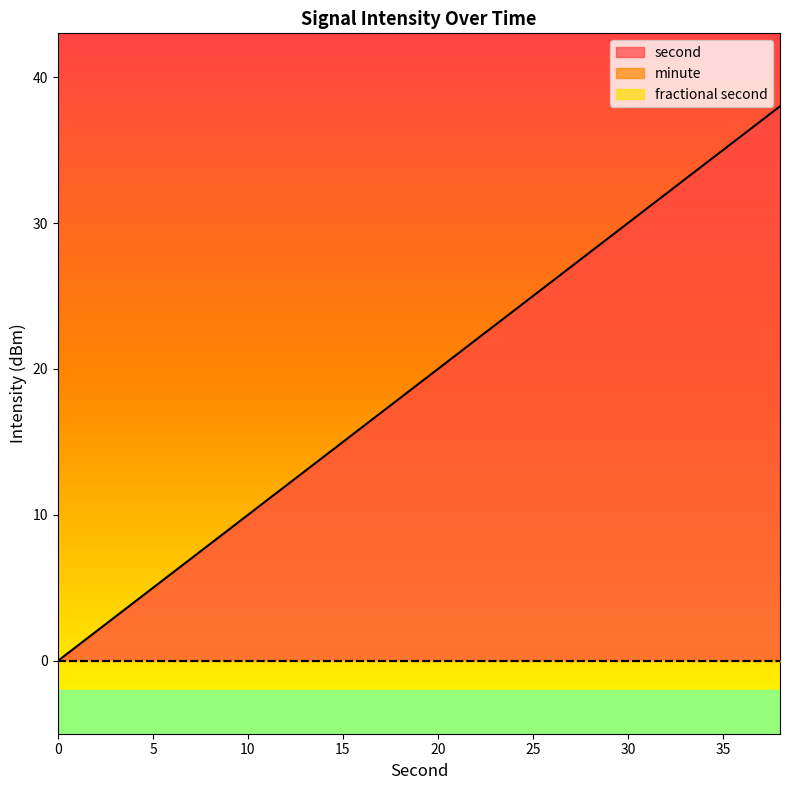

Which series has the largest total across all categories?

second